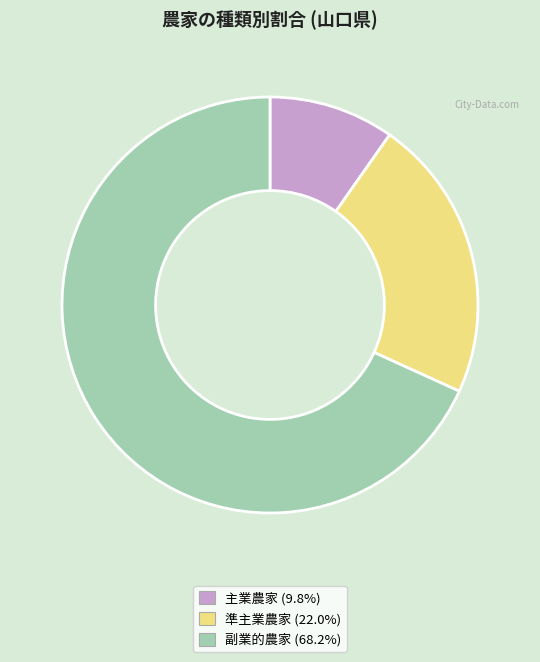

Combined, do 主業農家 and 副業的農家 account for over 50%?

Yes